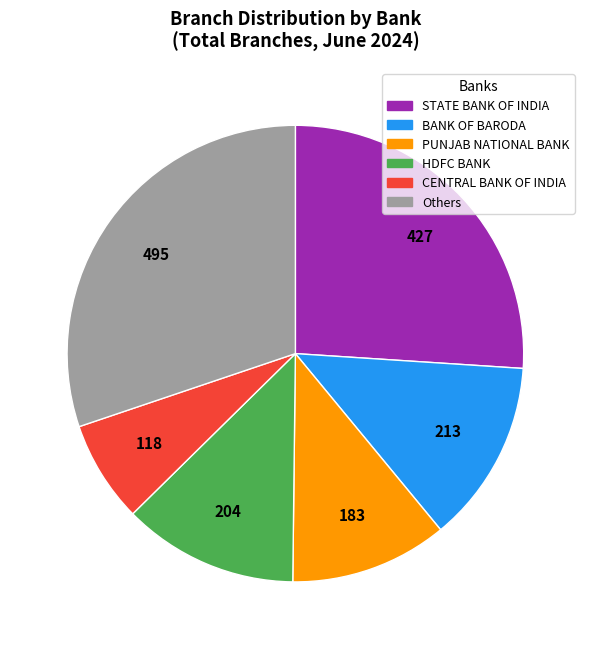

Rank the categories by value from highest to lowest.

Others, STATE BANK OF INDIA, BANK OF BARODA, HDFC BANK, PUNJAB NATIONAL BANK, CENTRAL BANK OF INDIA